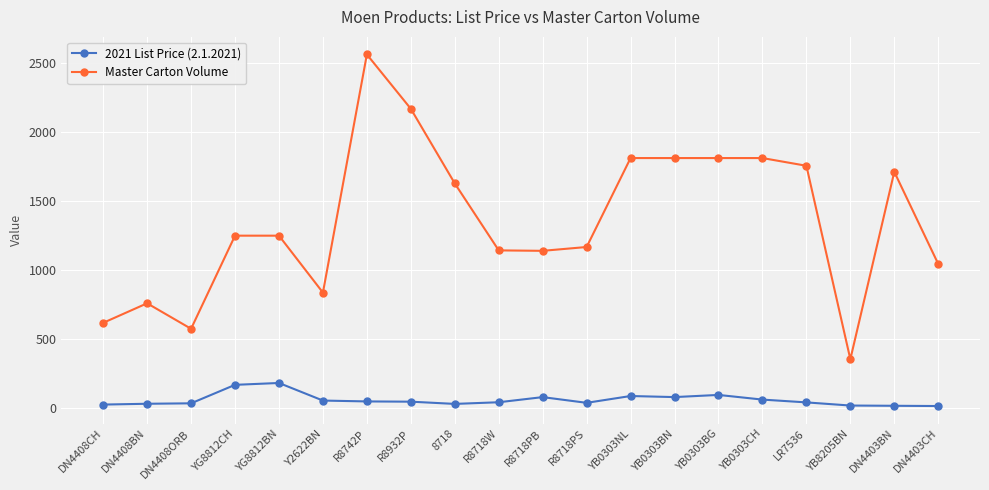

True or false: 2021 List Price (2.1.2021) and Master Carton Volume cross at least once.

False